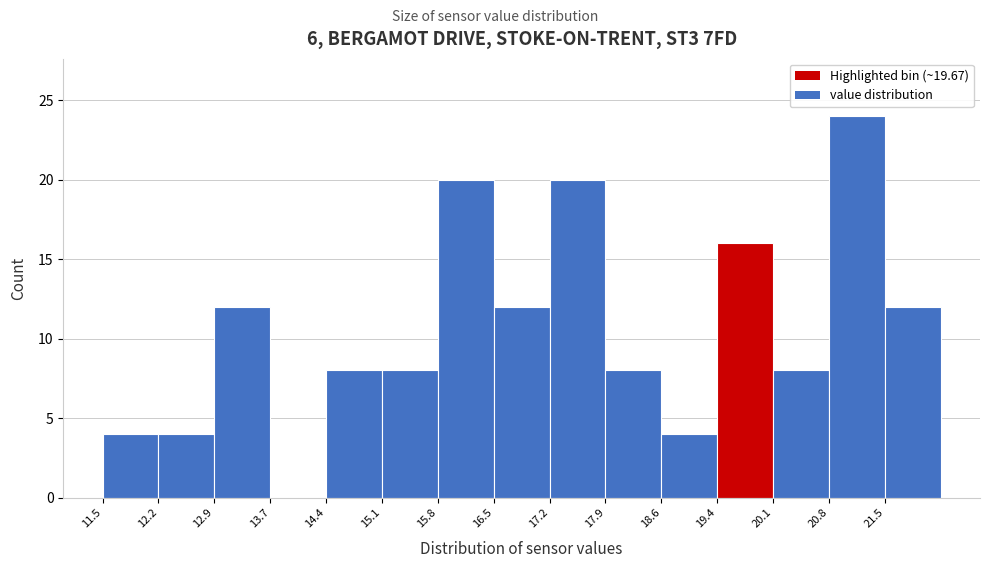

Over which range of the x-axis is the bar tallest?

20.8 to 21.5